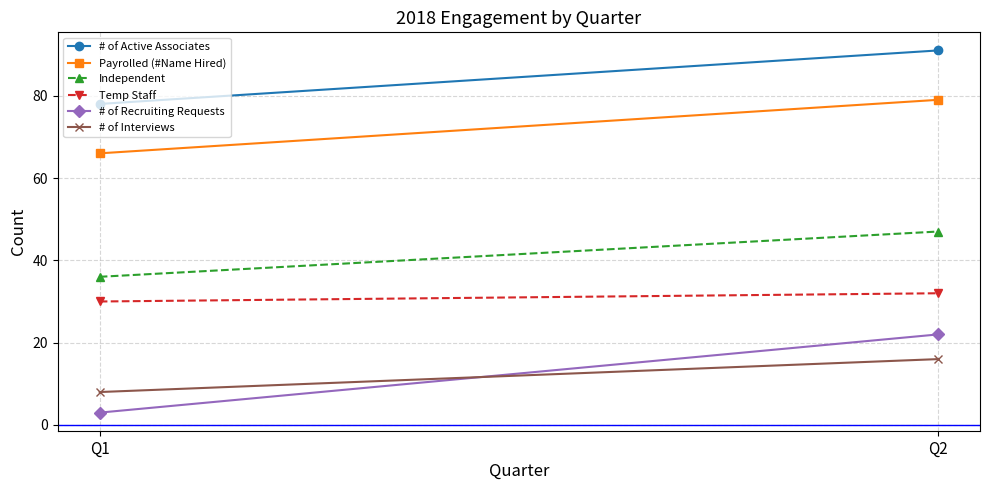

What is the value of the # of Interviews point at the 1st from the left?

8